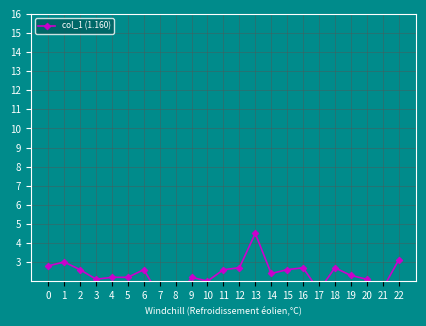

How many lines are shown in the chart?

1